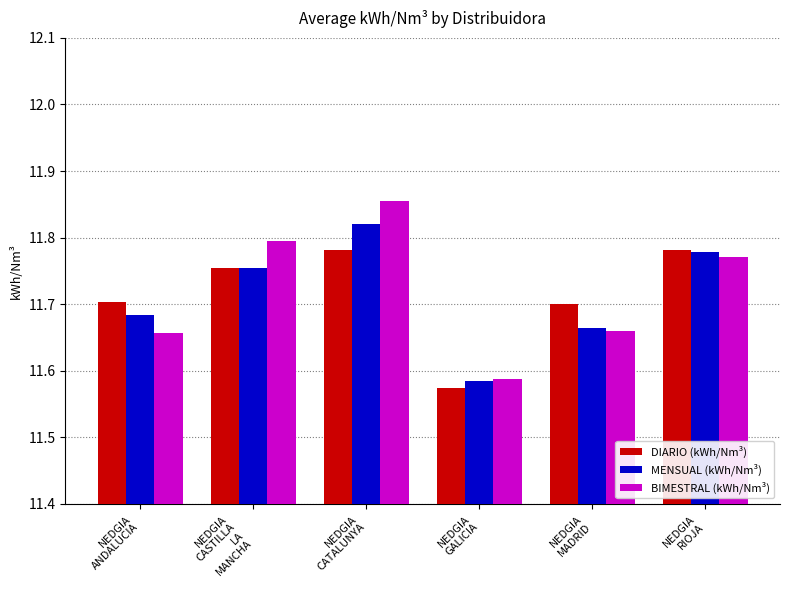

At how many categories does at least one series exceed 11?

6